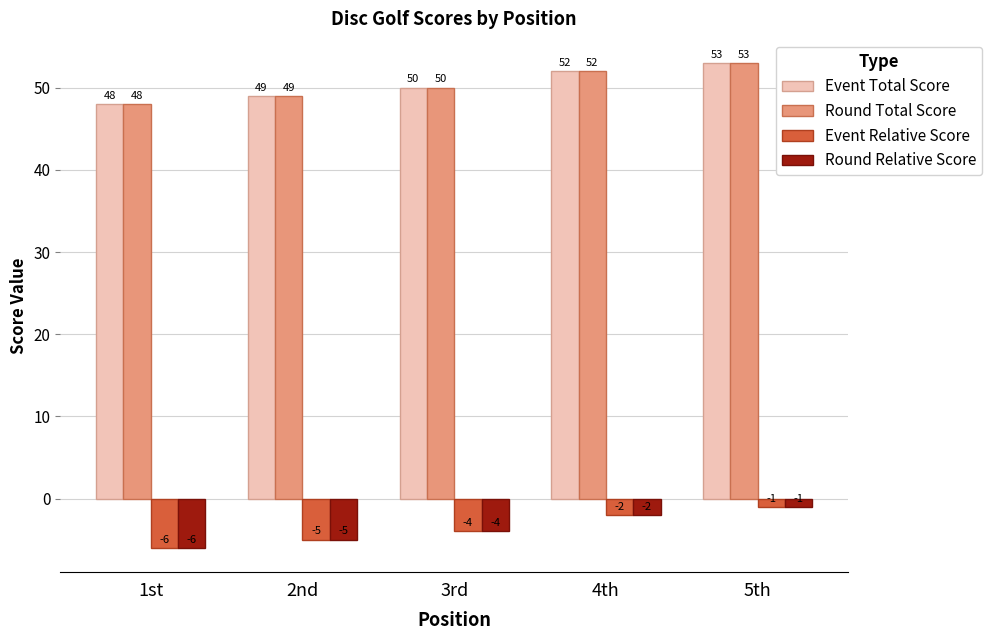

Are the bars horizontal?

No